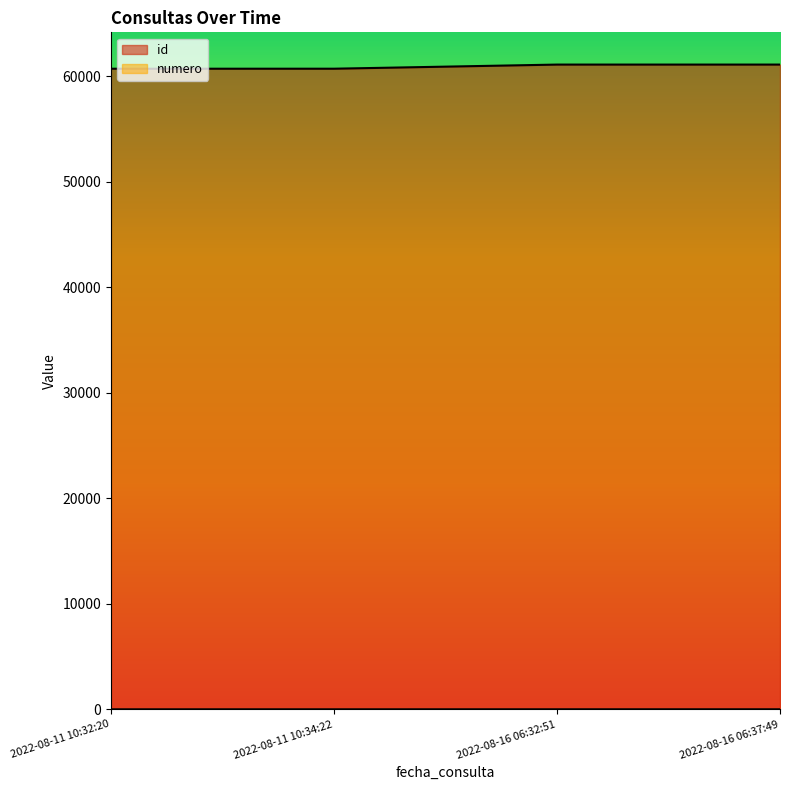

Which series has the widest spread of values?

id